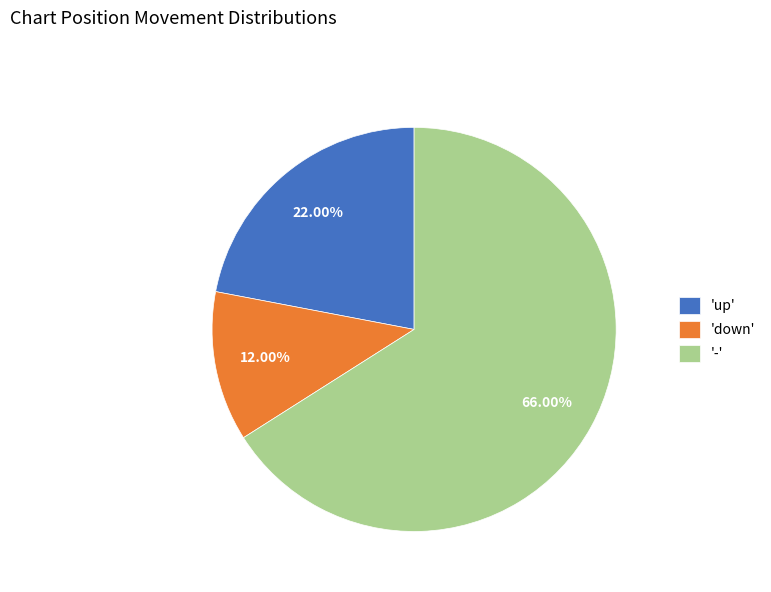

Does 'up' represent more than half of the total?

No